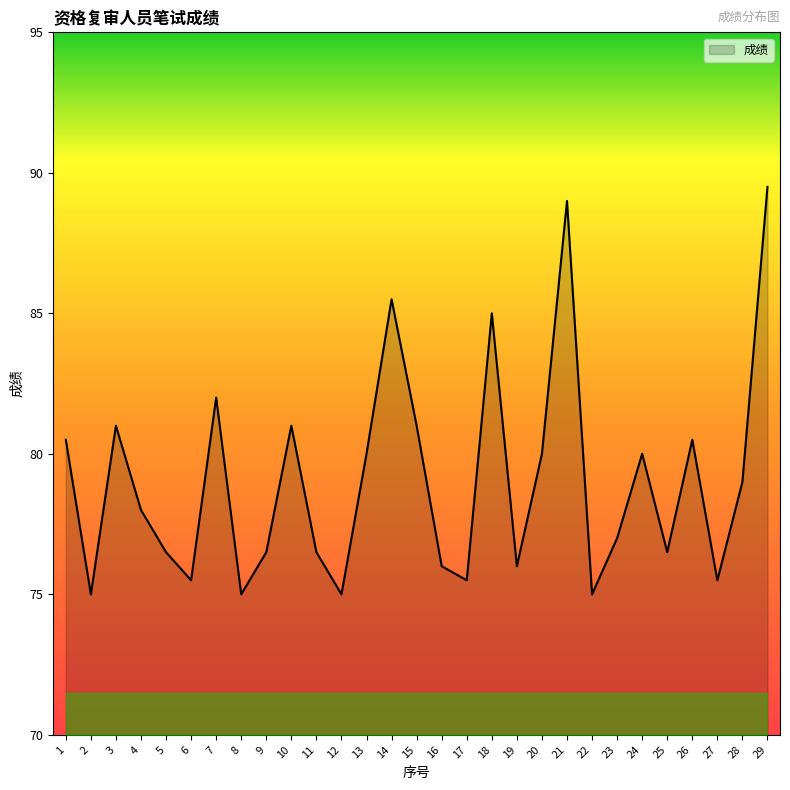

Is it true that the value at 26 is 80.5?

True